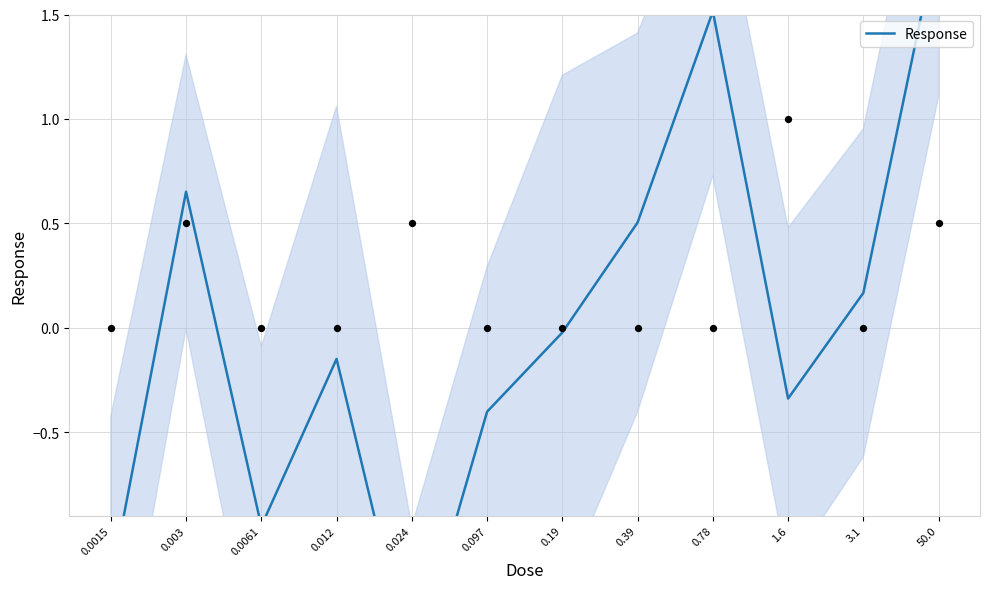

What is the change in value from 0.003 to 0.012?

-0.8